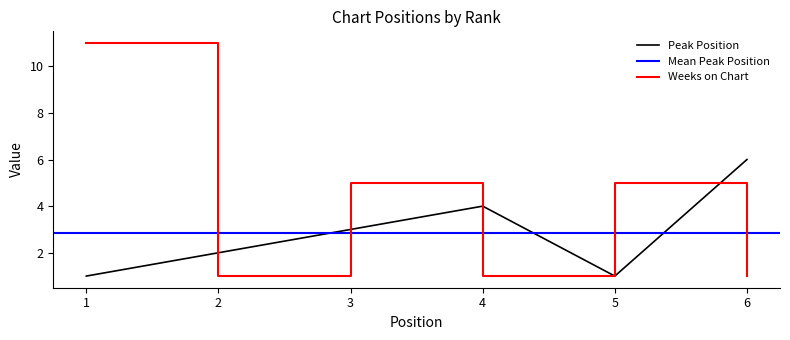

Which series has the widest spread of values?

Weeks on Chart